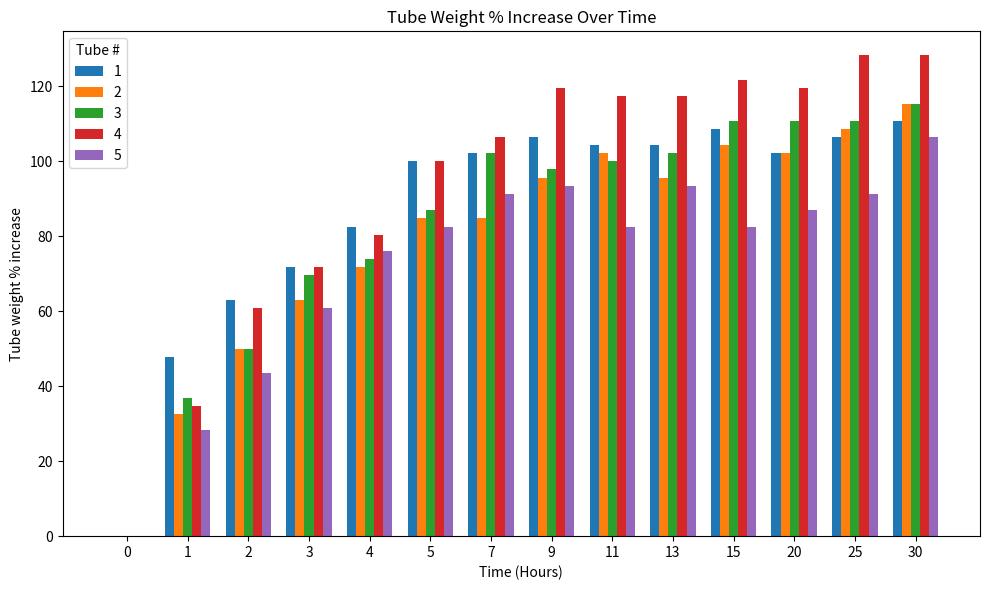

How many series are shown in this chart?

5